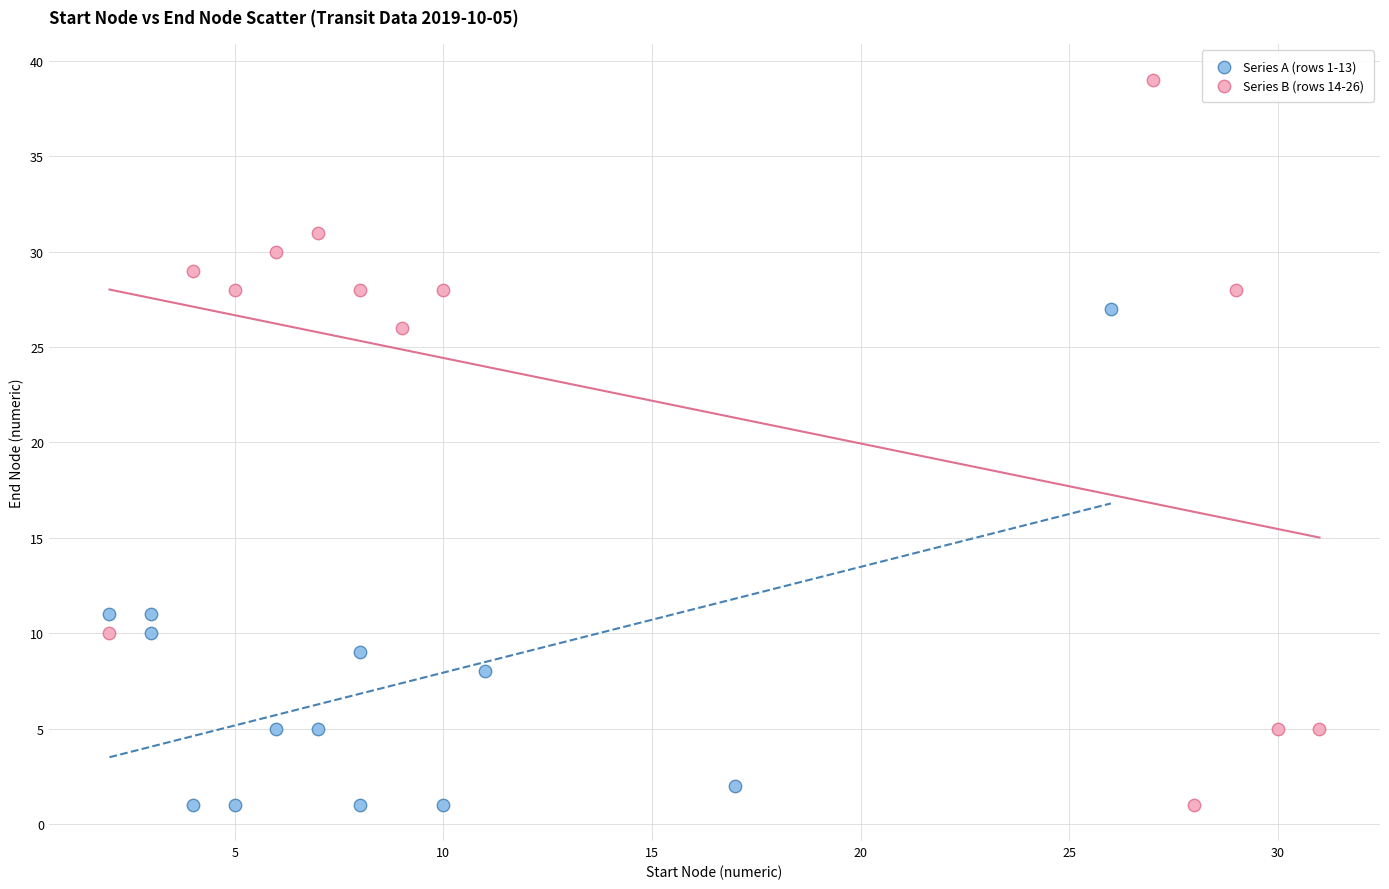

Which series has the largest Y range (max minus min)?

Series B (rows 14-26)